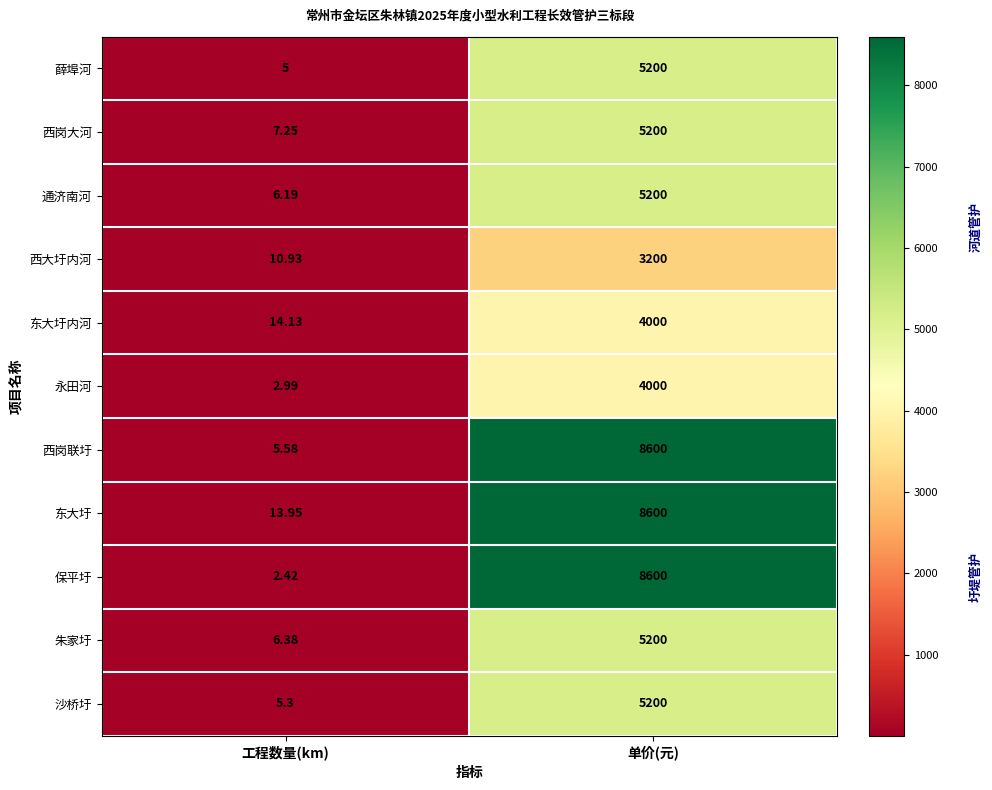

At which label is 东大圩 closest to 4306?

工程数量(km)